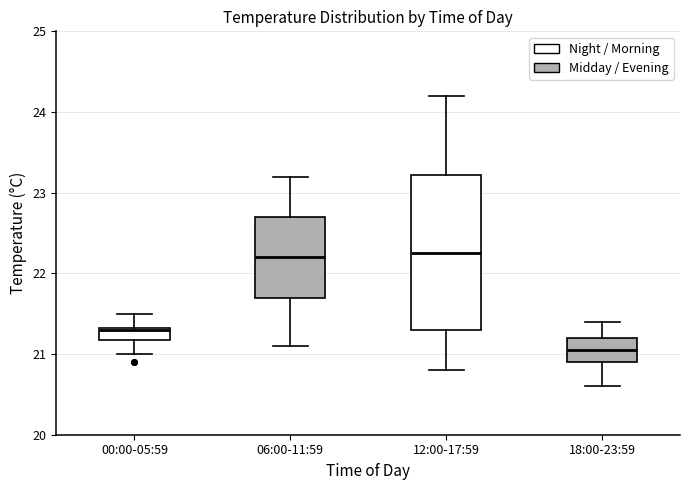

Which box has the lowest median line?

18:00-23:59